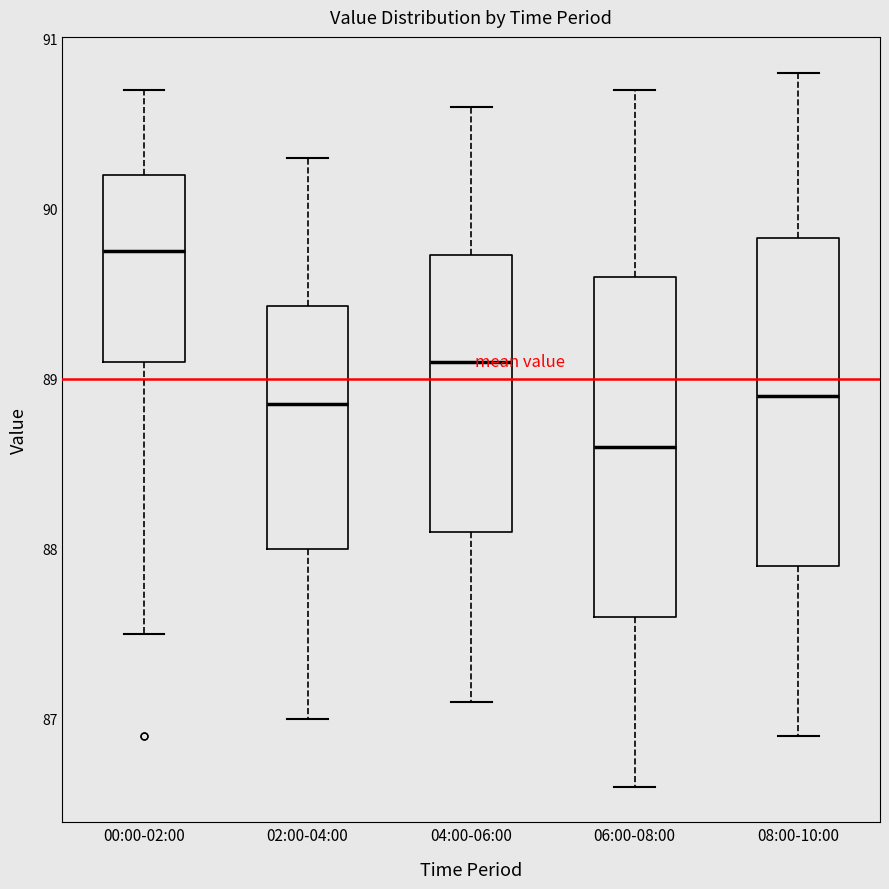

Reading left to right, read every box against the y-axis: the position of its median line, the range the box covers, and the ends of its whiskers. The values are not printed on the chart, so give them approximately, as read against the axis.

00:00-02:00: median 89.8, box 89.1 to 90.2, whiskers 87.5 to 90.7
02:00-04:00: median 88.9, box 88.0 to 89.4, whiskers 87.0 to 90.3
04:00-06:00: median 89.1, box 88.1 to 89.7, whiskers 87.1 to 90.6
06:00-08:00: median 88.6, box 87.6 to 89.6, whiskers 86.6 to 90.7
08:00-10:00: median 88.9, box 87.9 to 89.8, whiskers 86.9 to 90.8